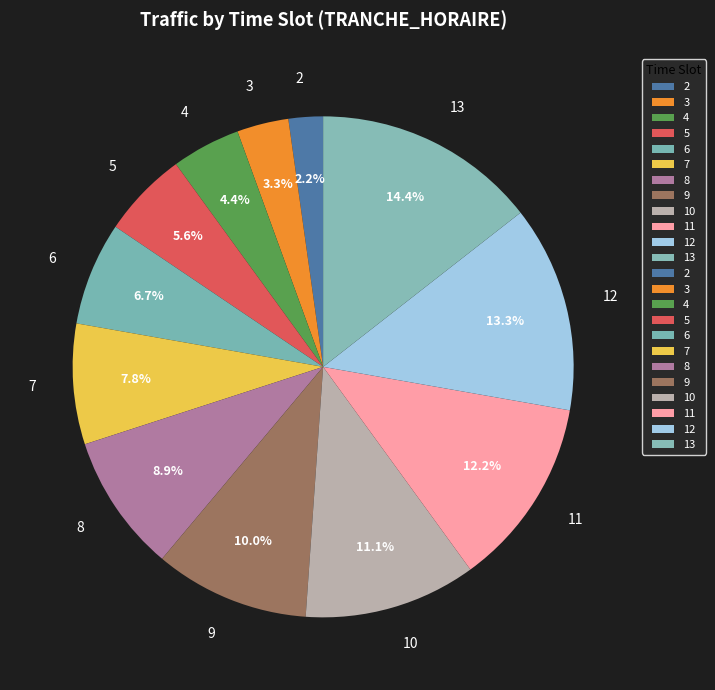

What is the smallest slice in the pie chart?

2